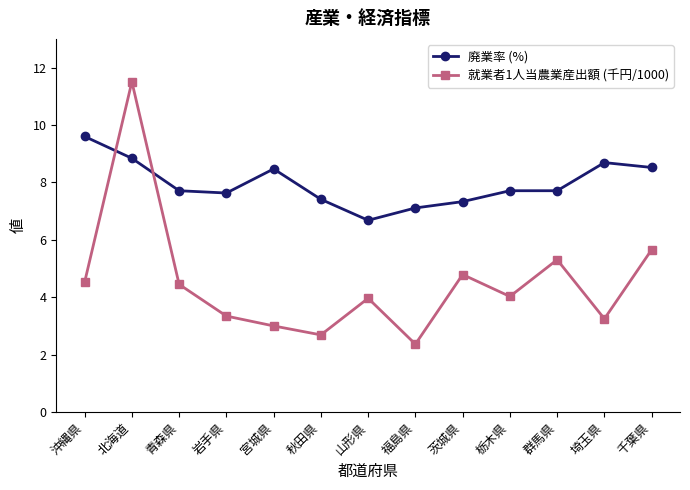

Is the value of 廃業率 (%) at 茨城県 greater than the value of 就業者1人当農業産出額 (千円/1000) at 千葉県?

Yes